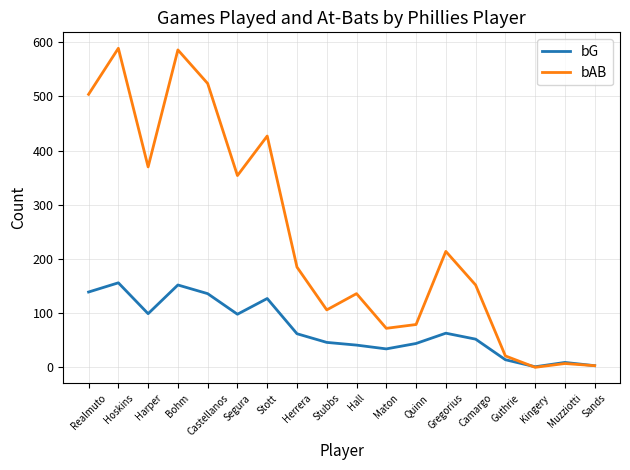

True or false: bG has more than 2 interior local peaks.

True